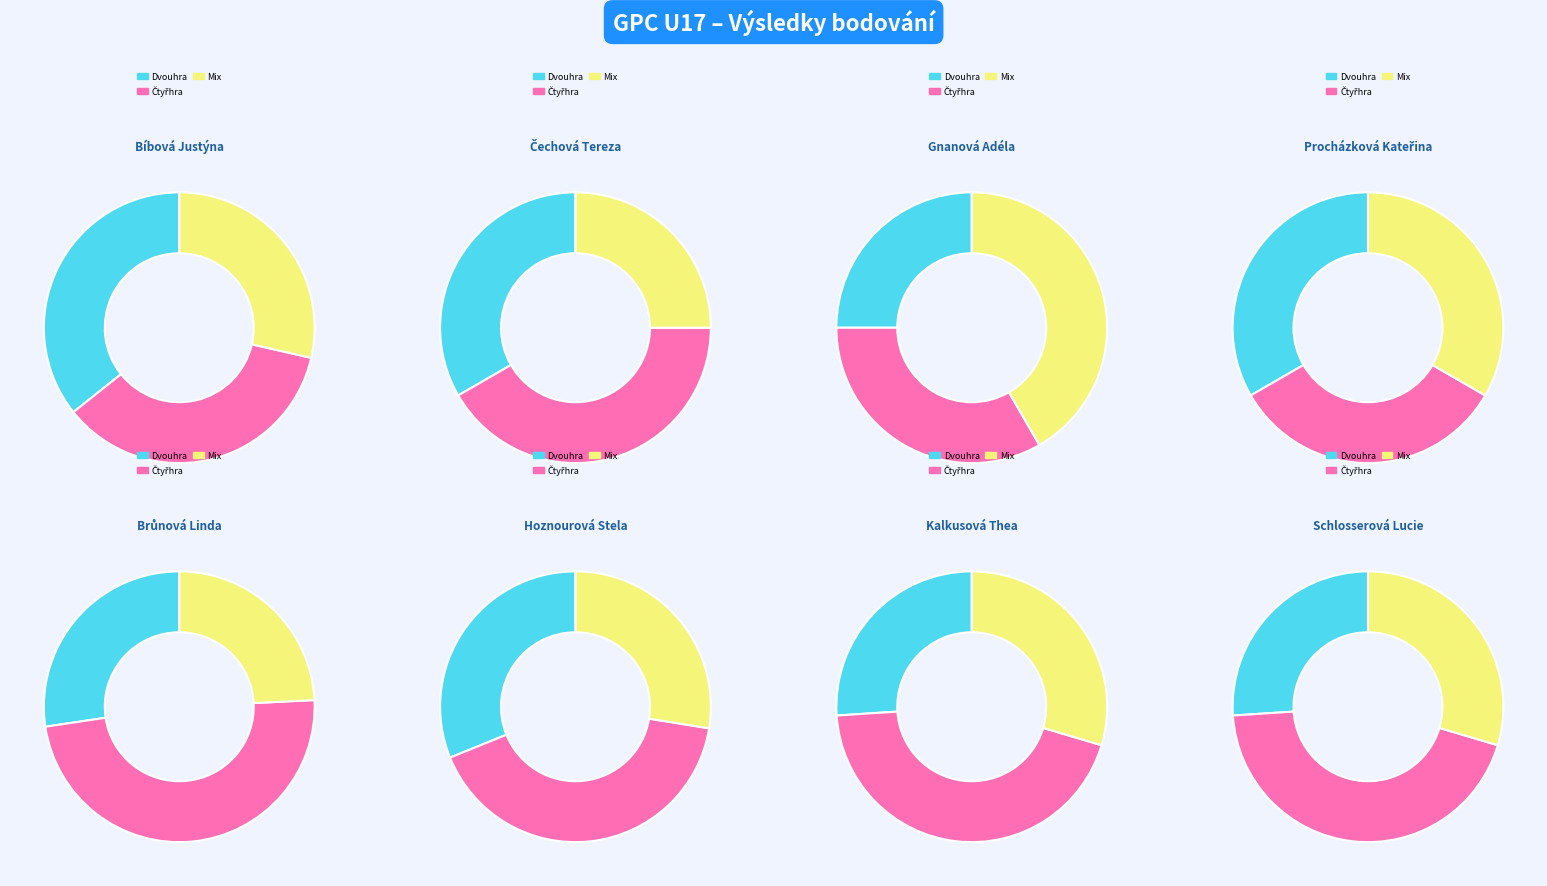

Combined, what portion of the pie is Kalkusová Thea and Bíbová Justýna?

29.3%